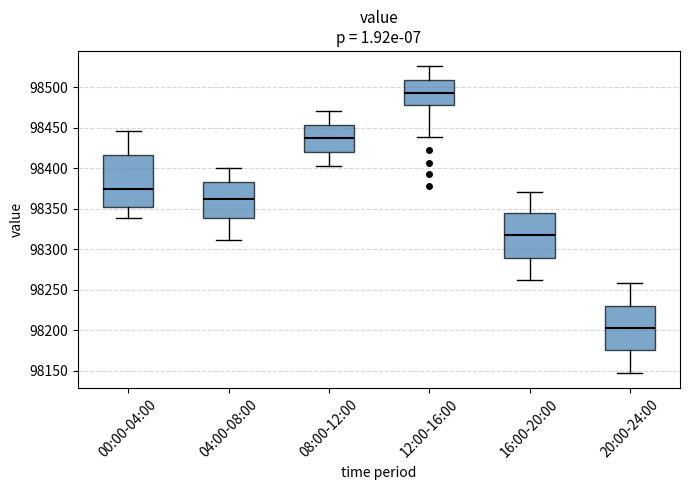

Comparing the boxes themselves (not the whiskers), which one is the tallest?

00:00-04:00